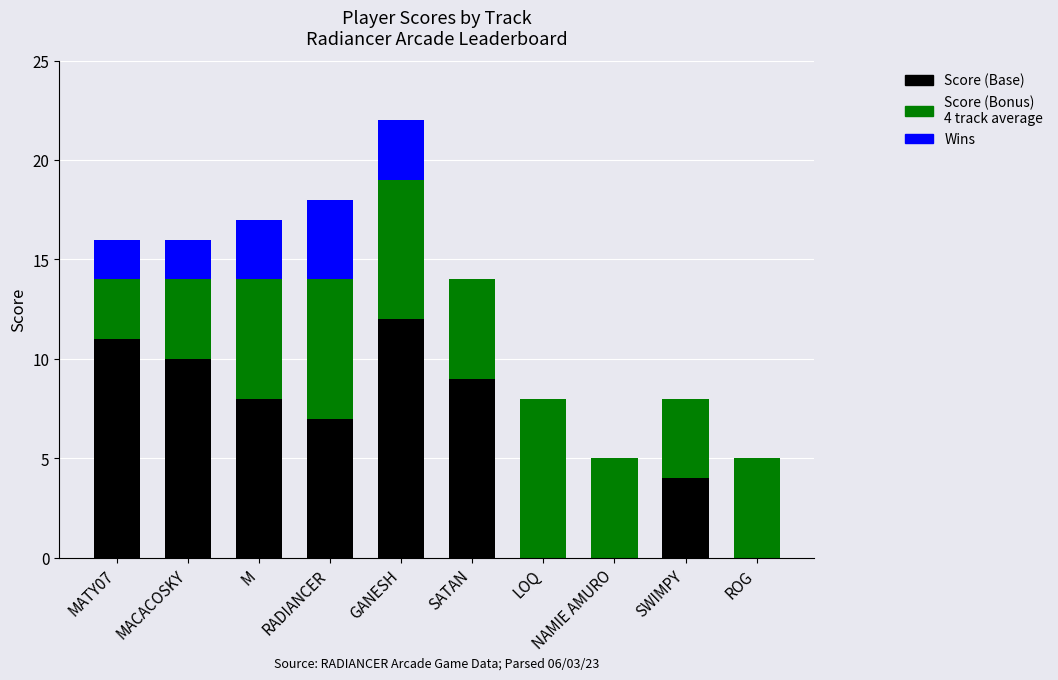

At which category is the sum across all series the highest?

GANESH